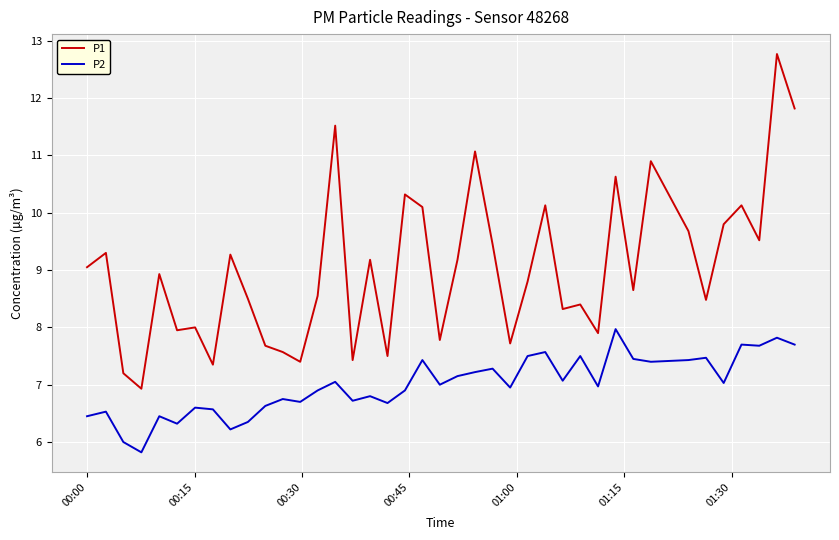

List the series in order of their peak value, lowest first.

P2, P1